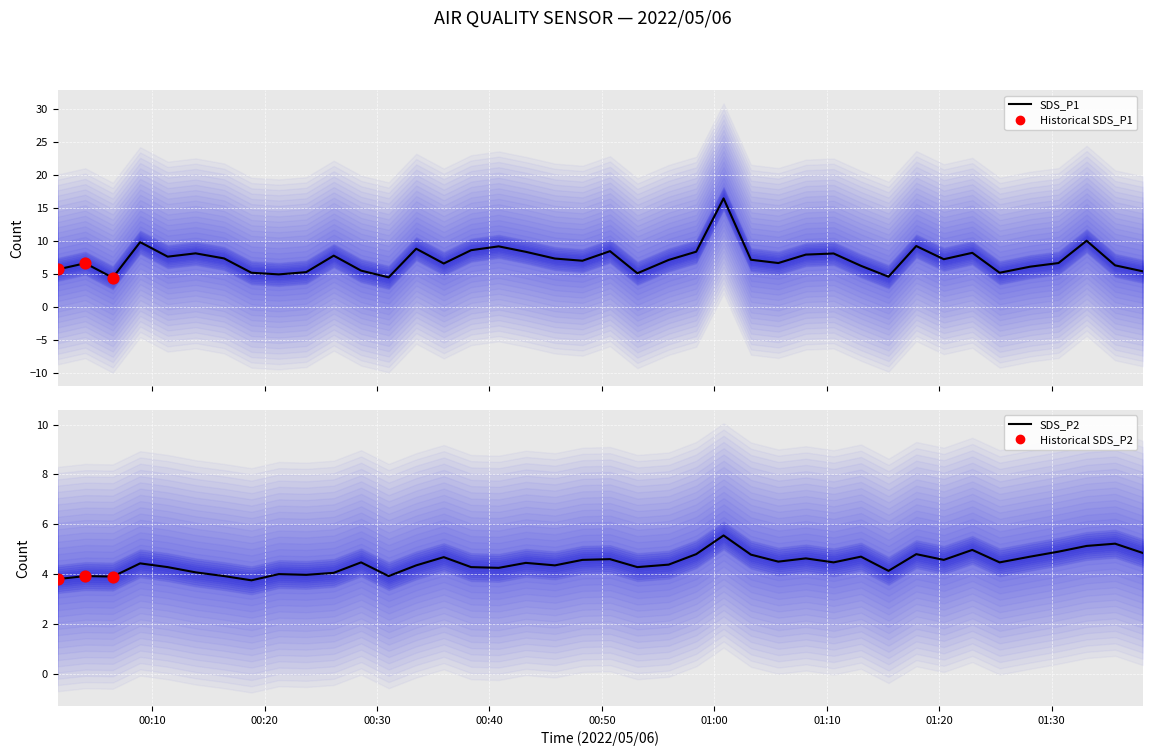

At which category is the sum across all series the highest?

2022/05/06 01:00:49